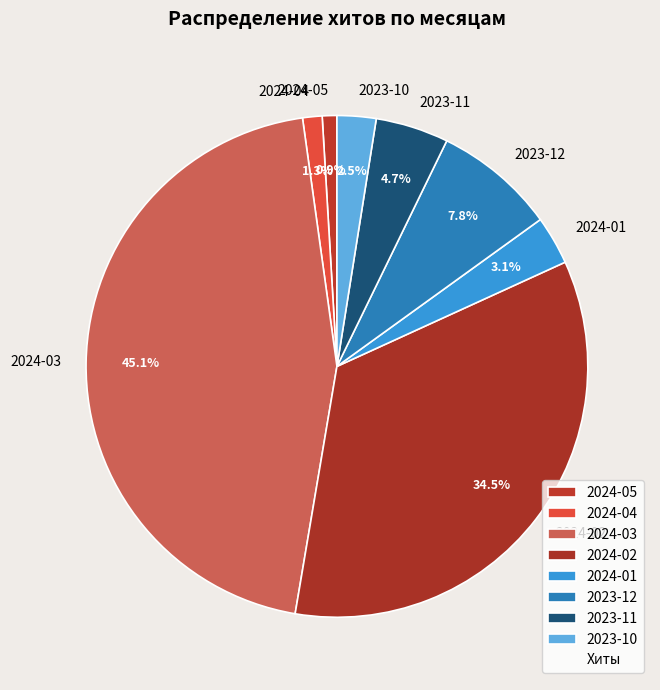

Which has a higher value, 2024-03 or 2024-01?

2024-03